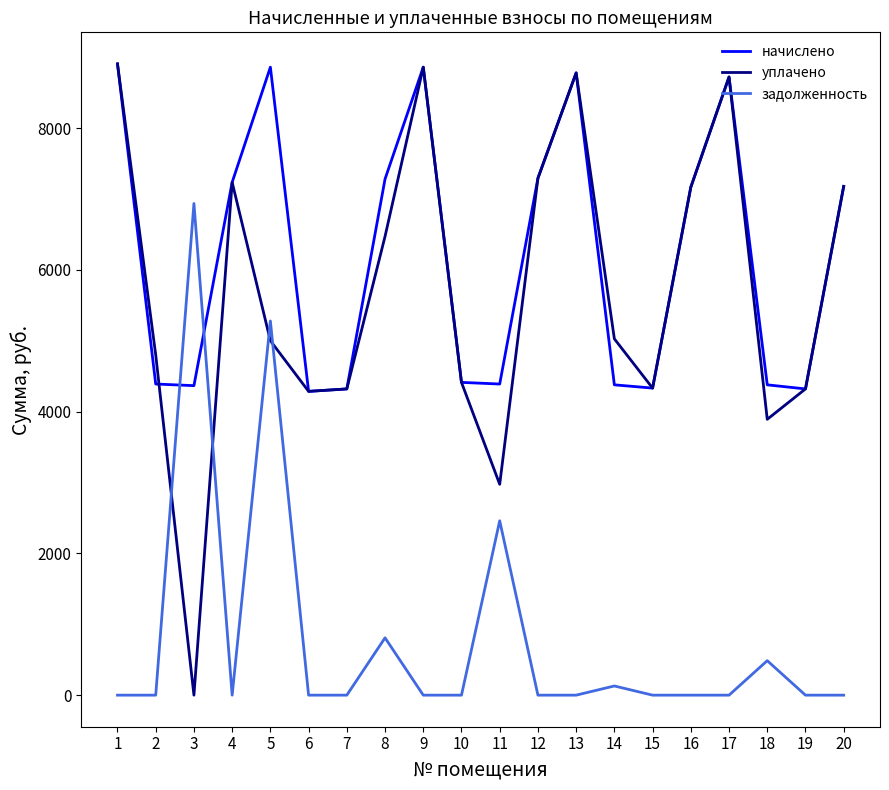

Is the value of задолженность at 14 greater than the value of начислено at 4?

No